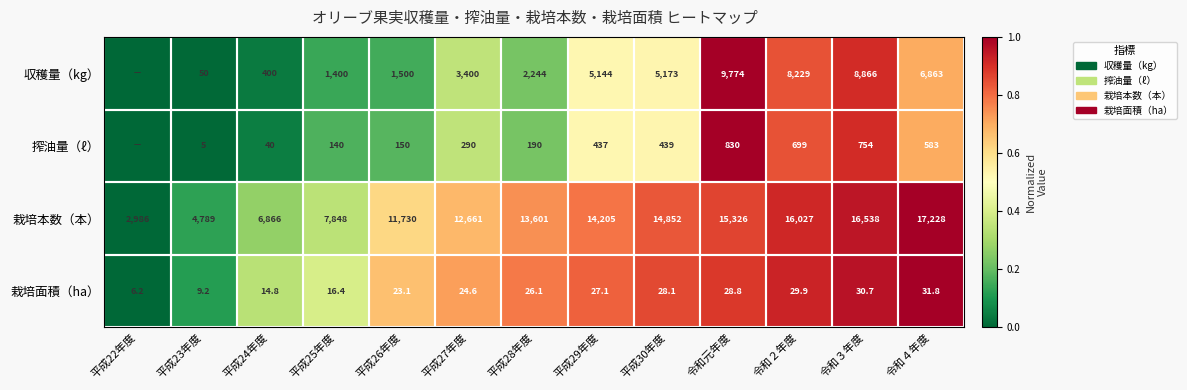

Which category has the highest value in the 栽培面積（ha） series?

令和４年度